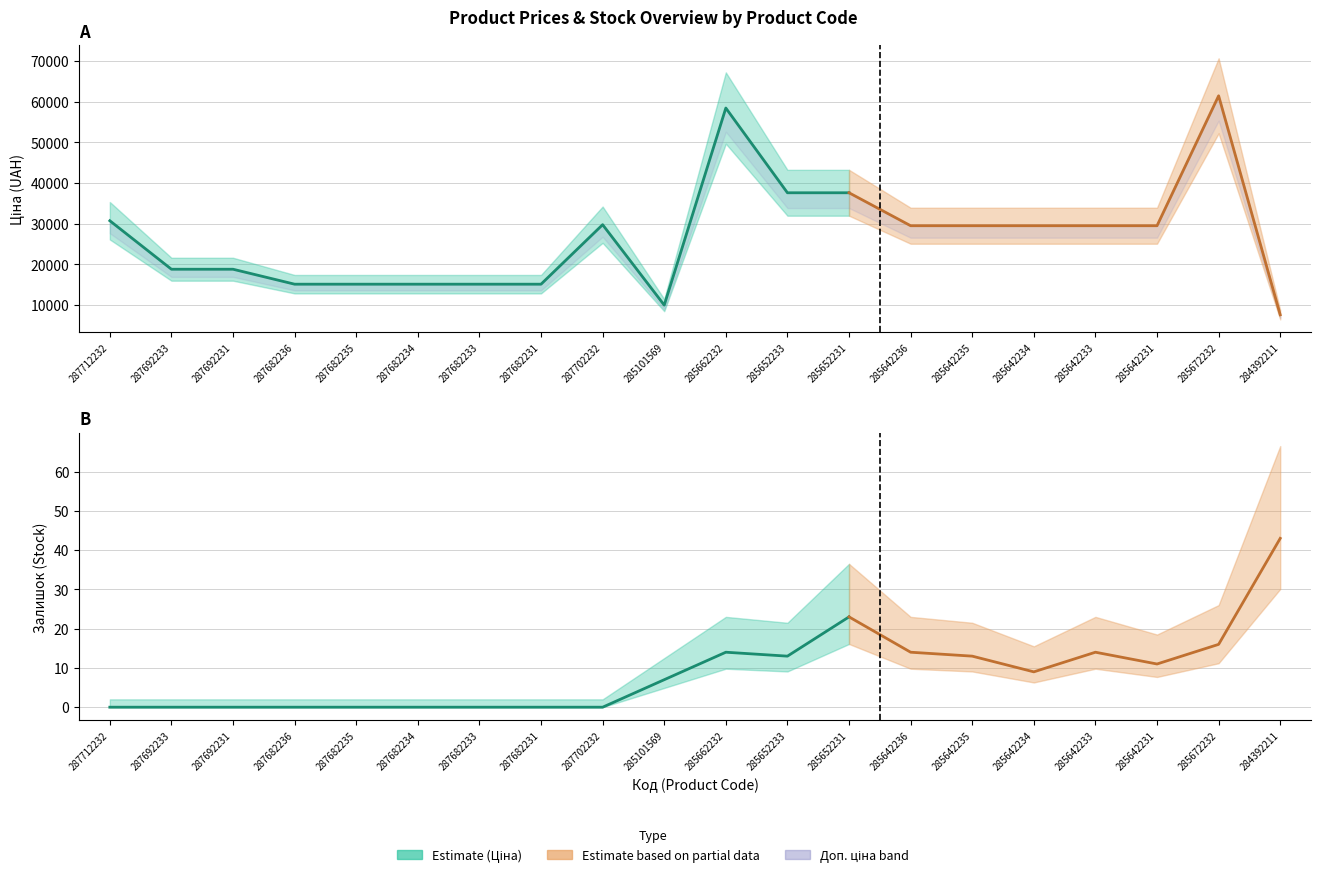

What is the difference between the maximum and minimum values in the Ціна series?

53837.7